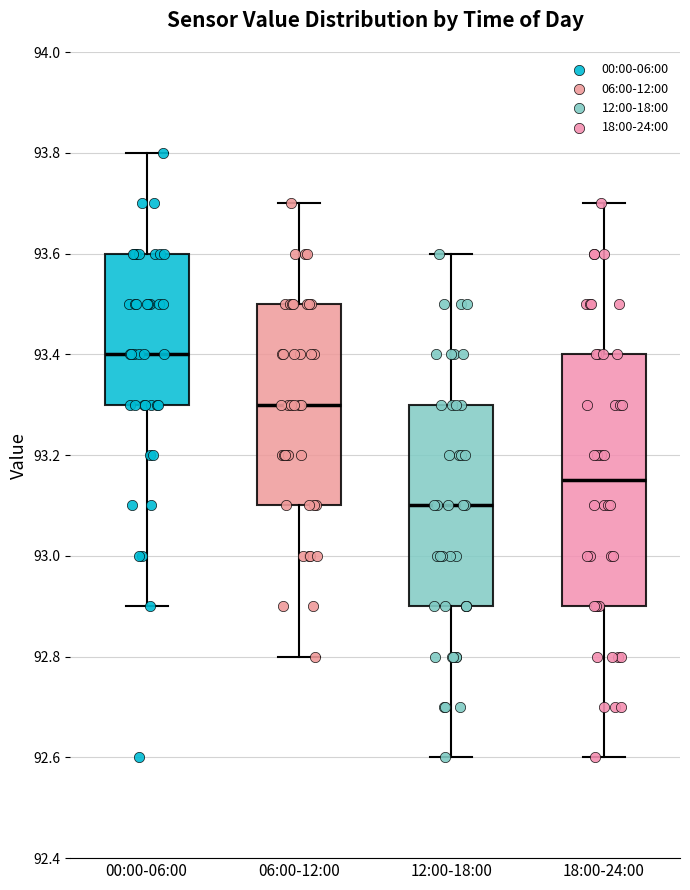

Which box is the tallest, from its lower edge to its upper edge?

18:00-24:00